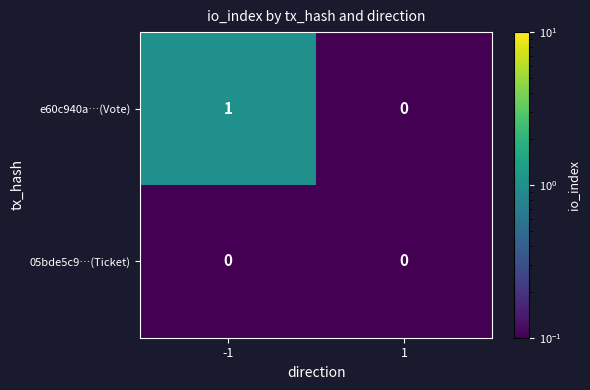

How many series are shown in this chart?

2